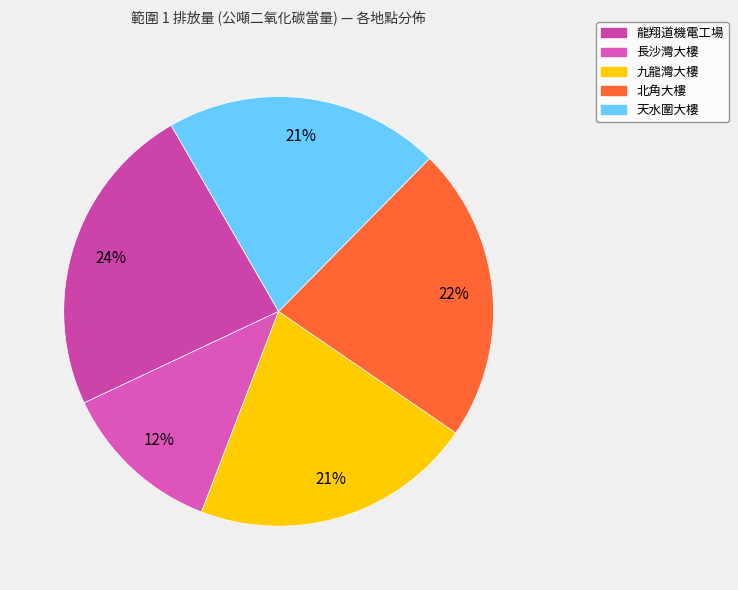

What is the largest slice in the pie chart?

龍翔道機電工場